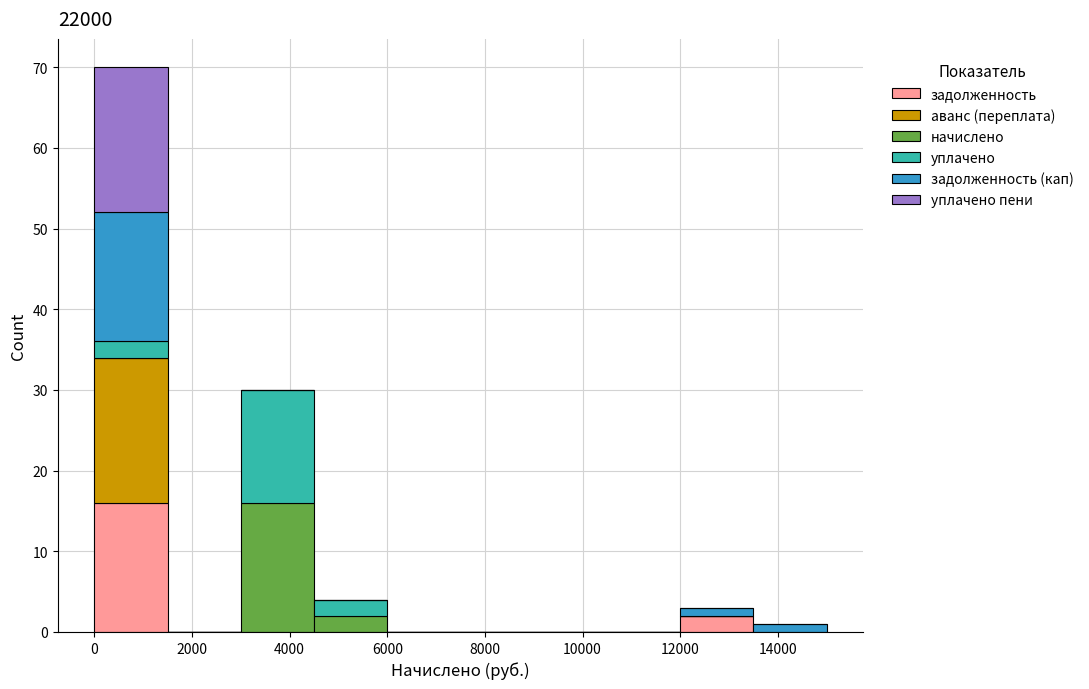

Reading left to right, list every stacked bar in this chart as the range it spans on the x-axis followed by its total height. Neither the bar edges nor the heights are printed on the chart, so give them approximately, as read against the axes.

0 to 1500: 70
1500 to 3000: 0
3000 to 4500: 30
4500 to 6000: 4
6000 to 7500: 0
7500 to 9000: 0
9000 to 10500: 0
10500 to 12000: 0
12000 to 13500: 3
13500 to 15000: 1